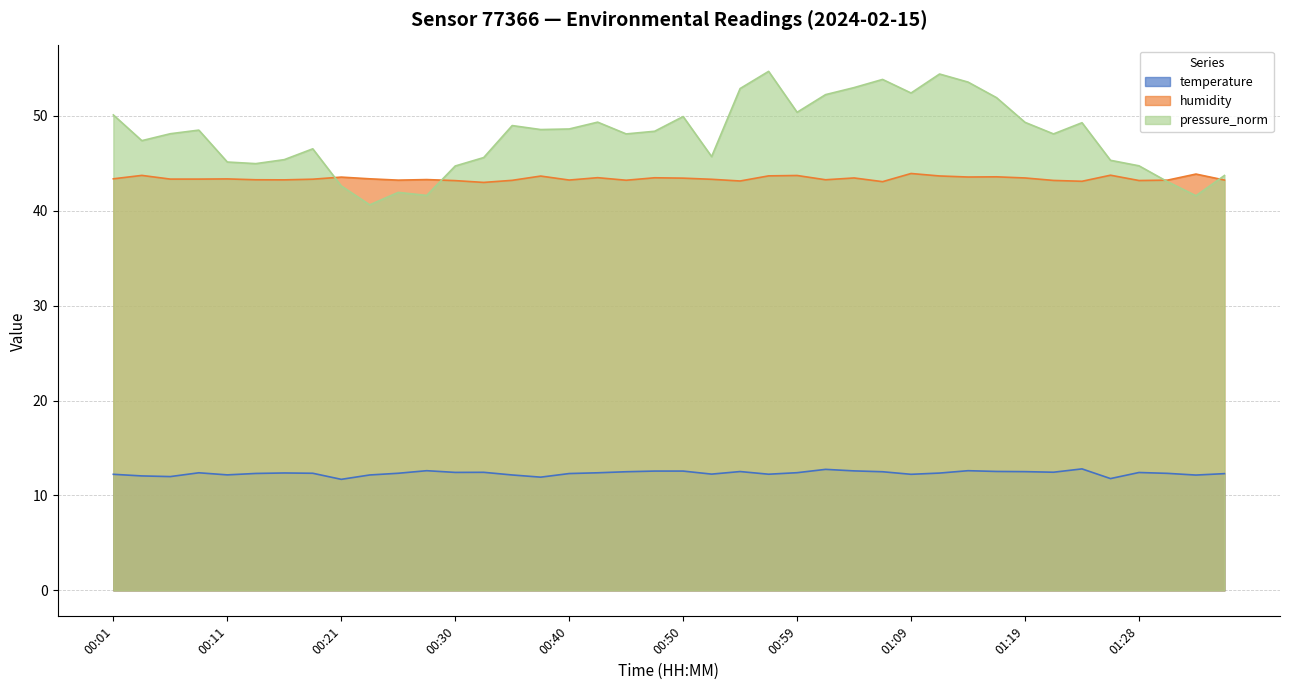

What is the difference between the highest and lowest values at 00:23?

31.2